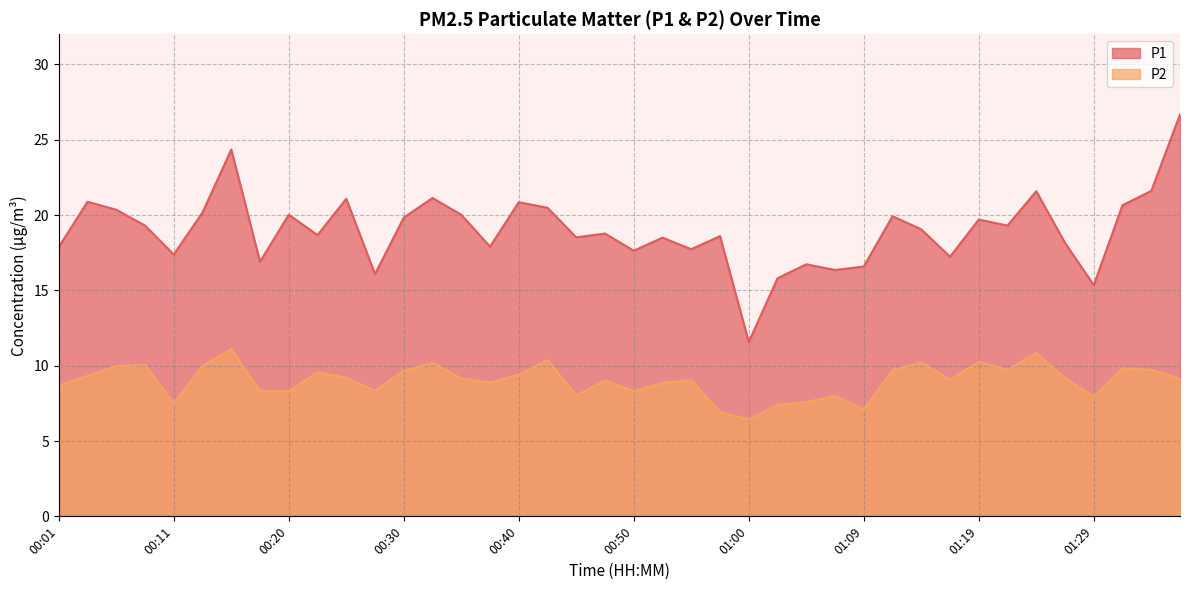

Rank the series by their average value, from lowest to highest.

P2, P1